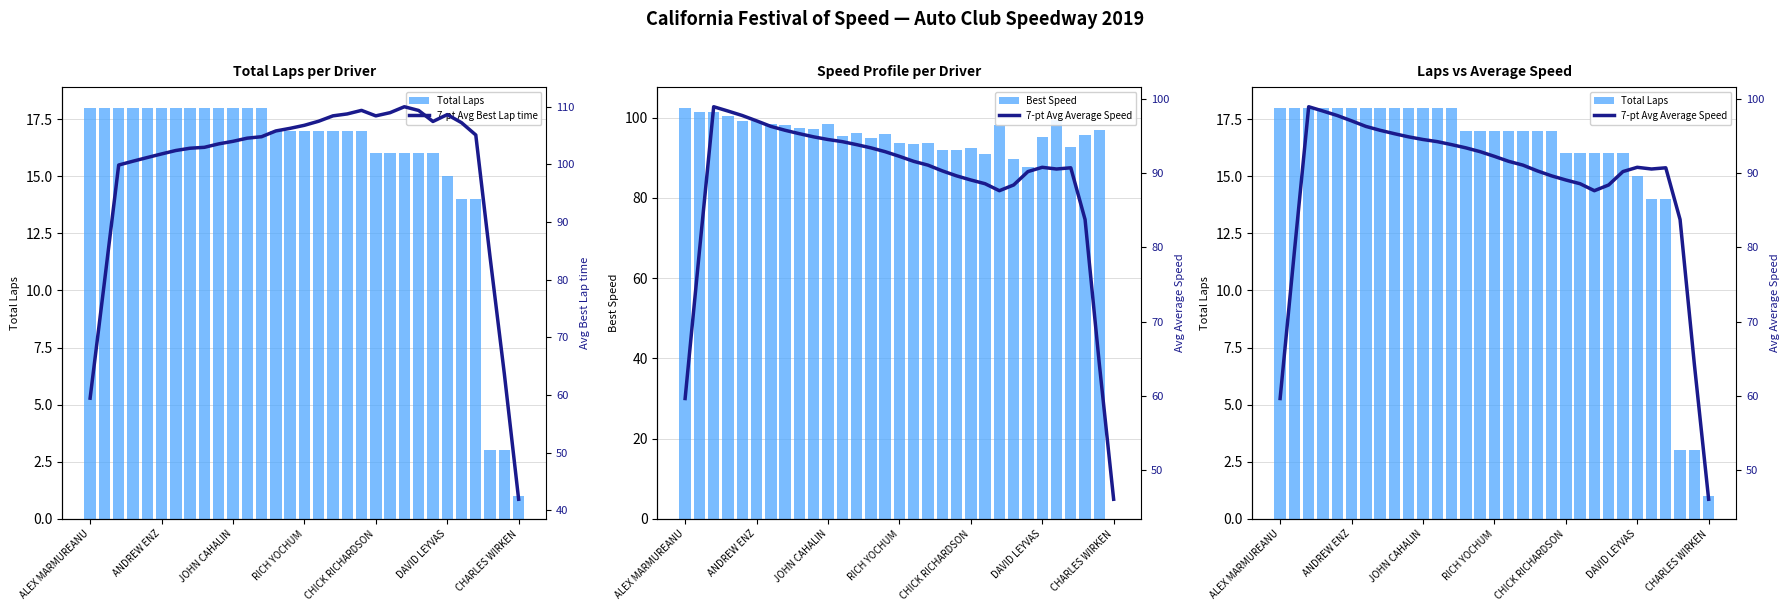

What is the highest value of the Best Speed series?

102.5